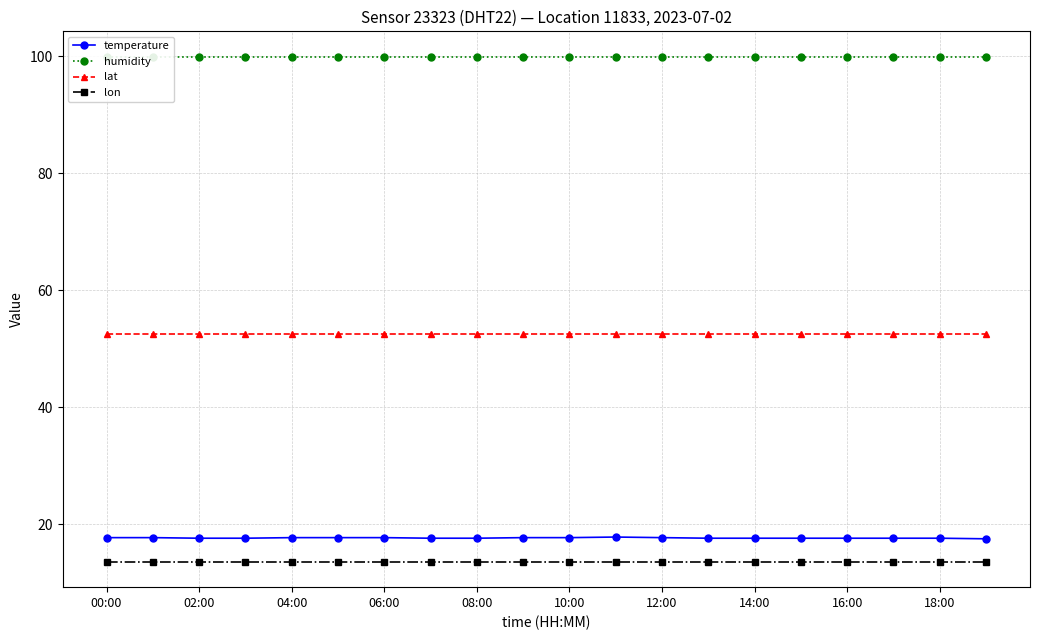

What is the difference between the maximum and minimum values in the temperature series?

0.3